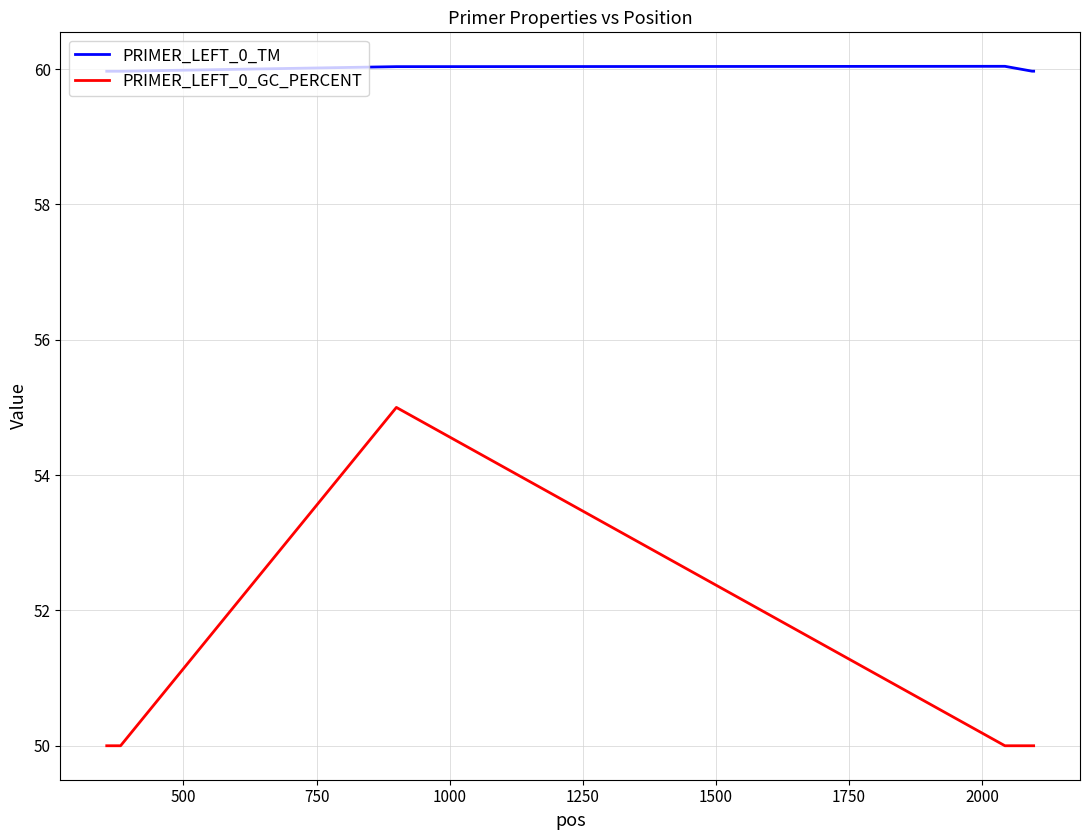

List the series in order of their peak value, lowest first.

PRIMER_LEFT_0_GC_PERCENT, PRIMER_LEFT_0_TM